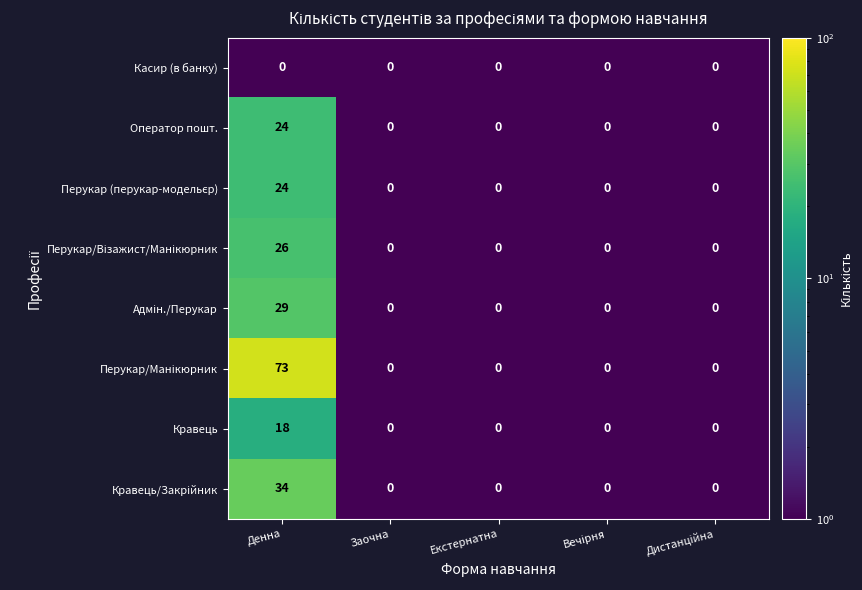

What is the sum of all Кравець values?

18